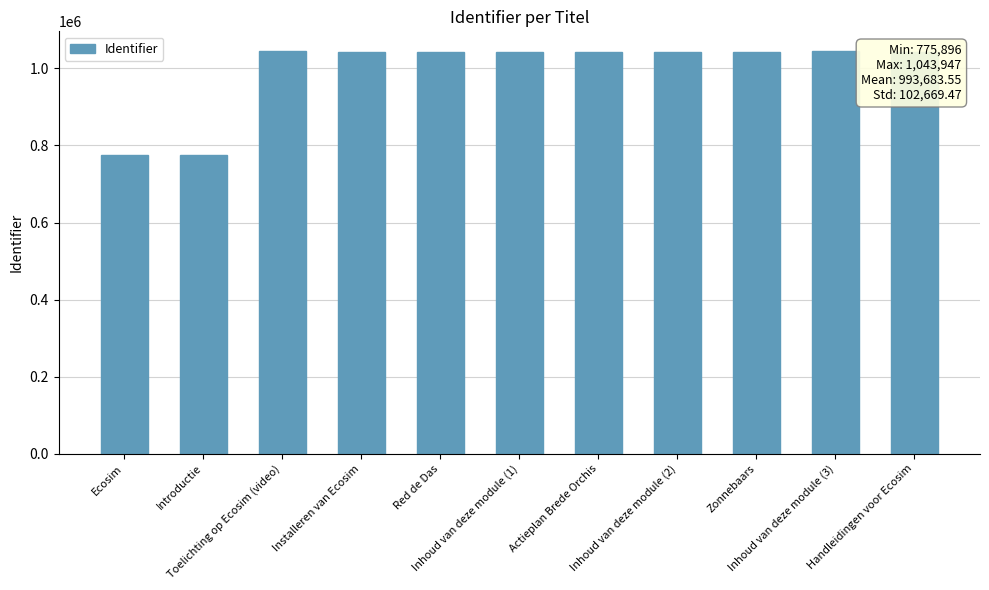

What is the difference between the second highest and minimum values?

268017